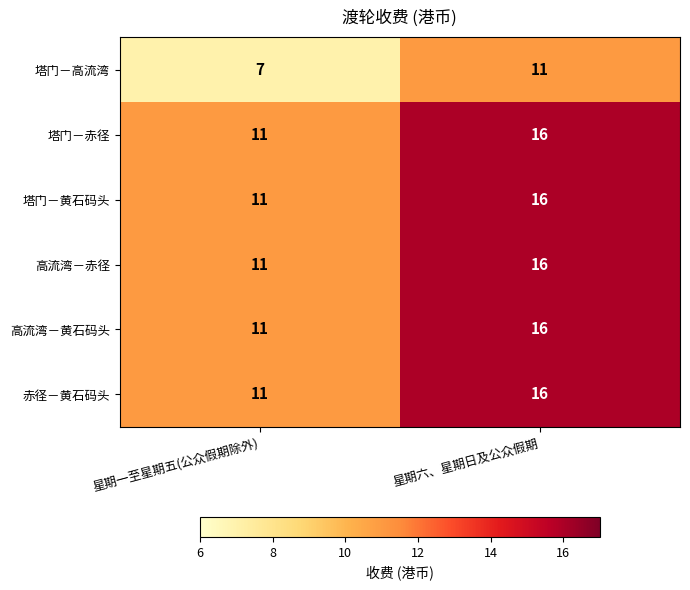

At how many categories does at least one series exceed 15?

1